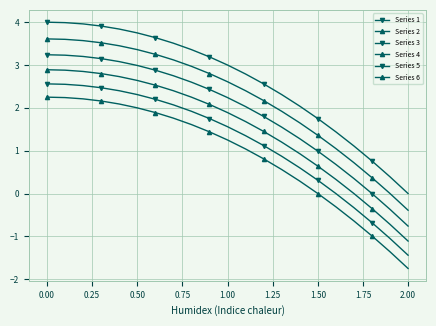

Does the chart have visible grid lines?

Yes